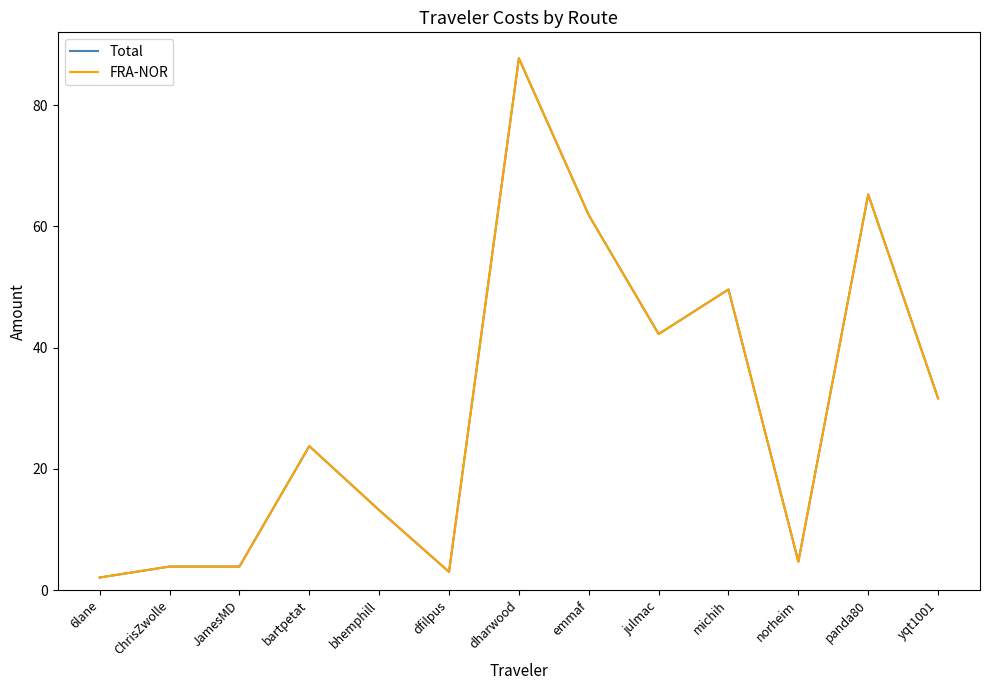

Which series has the widest spread of values?

Total